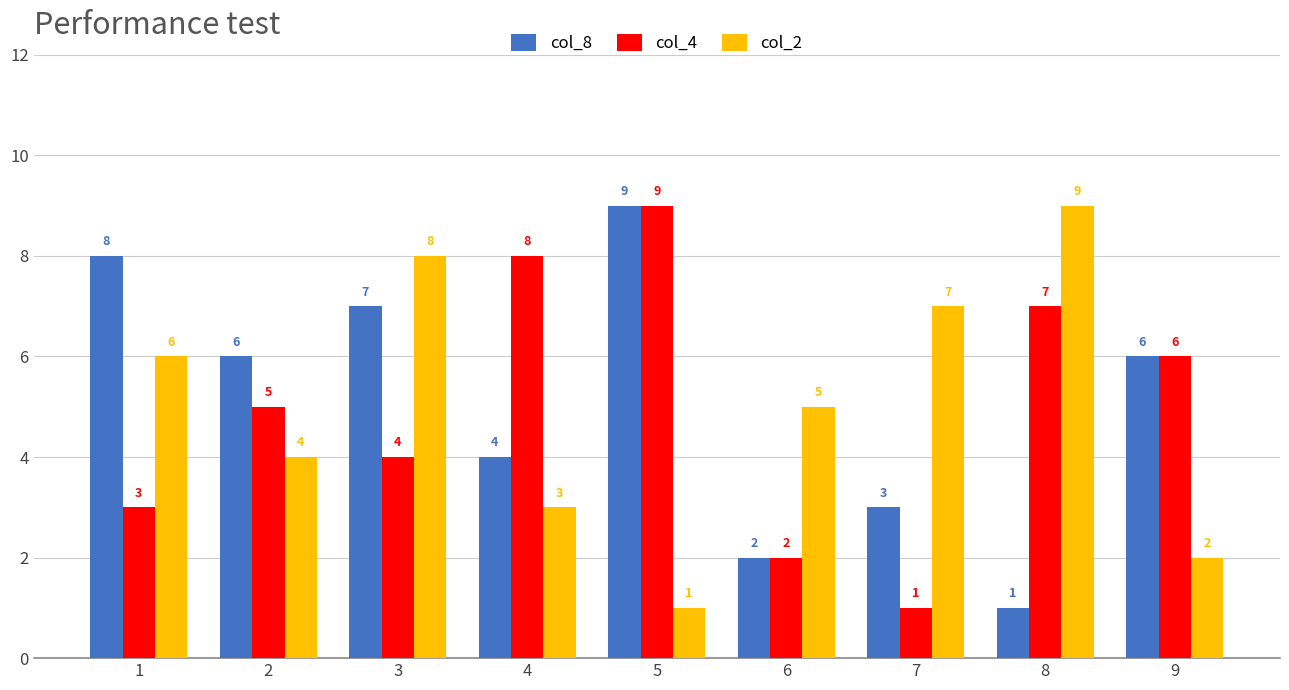

The col_2 series shows 3 at 9. True or false?

False